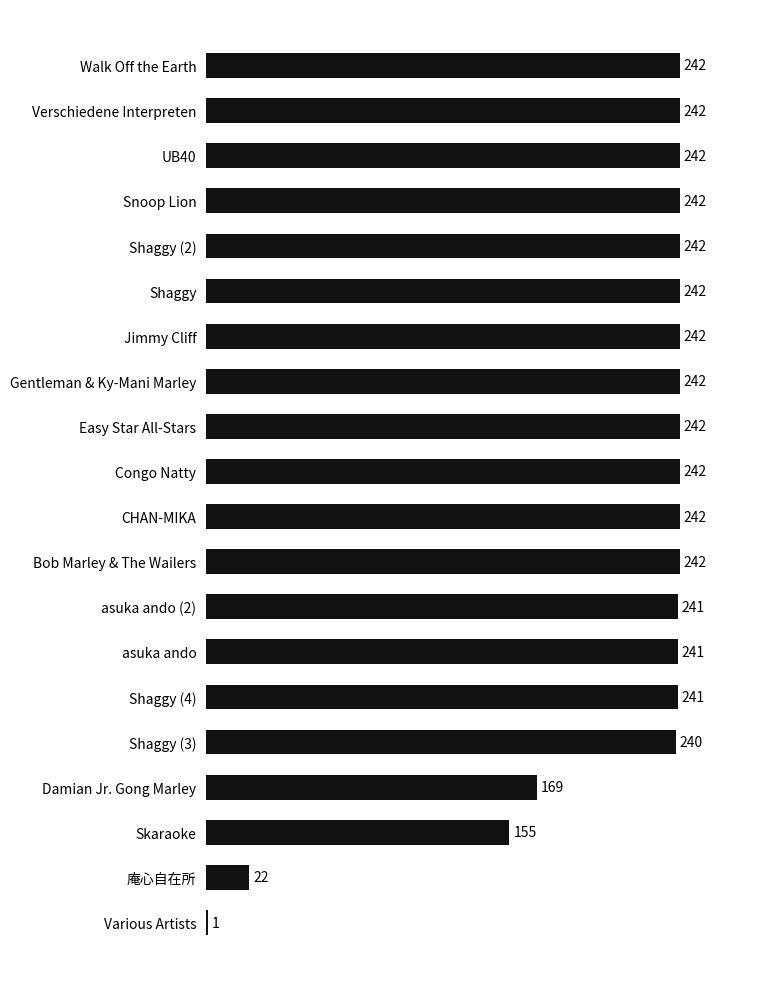

Between Walk Off the Earth and Shaggy (4), which is larger?

Walk Off the Earth